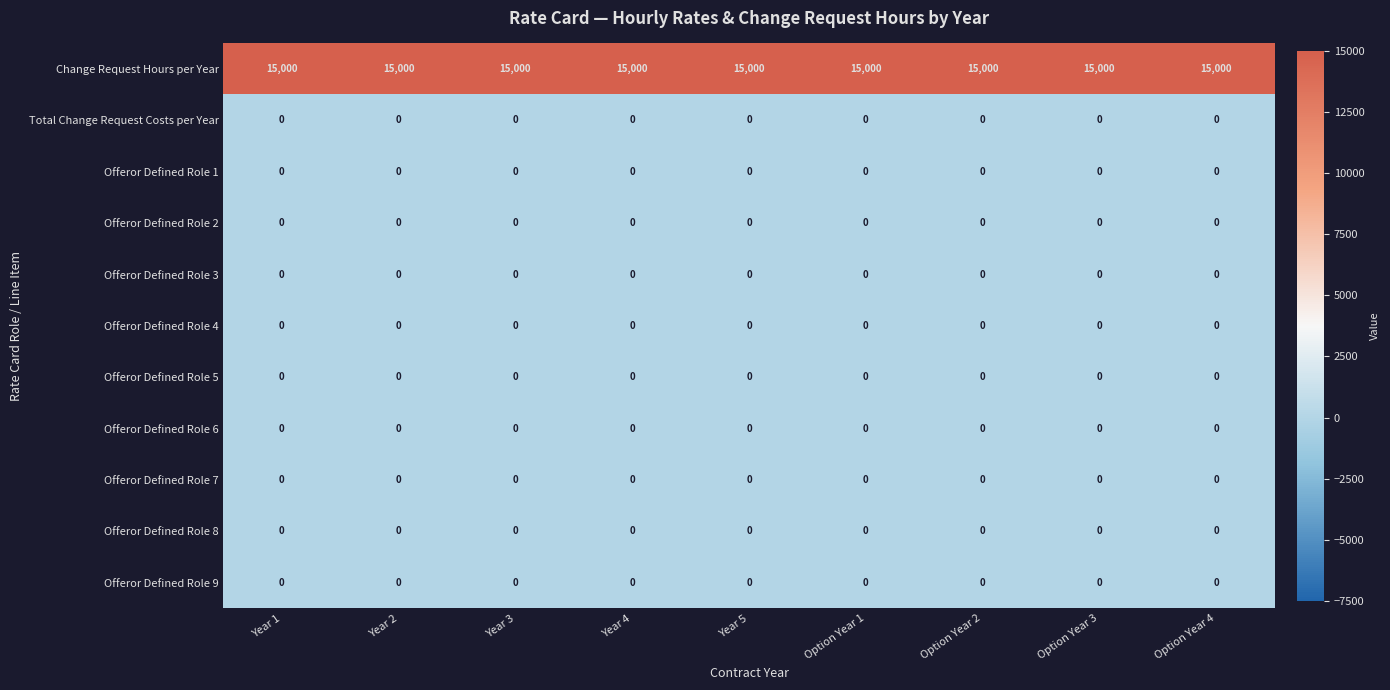

Is it true that Offeror Defined Role 4 equals 0 at Year 4?

True